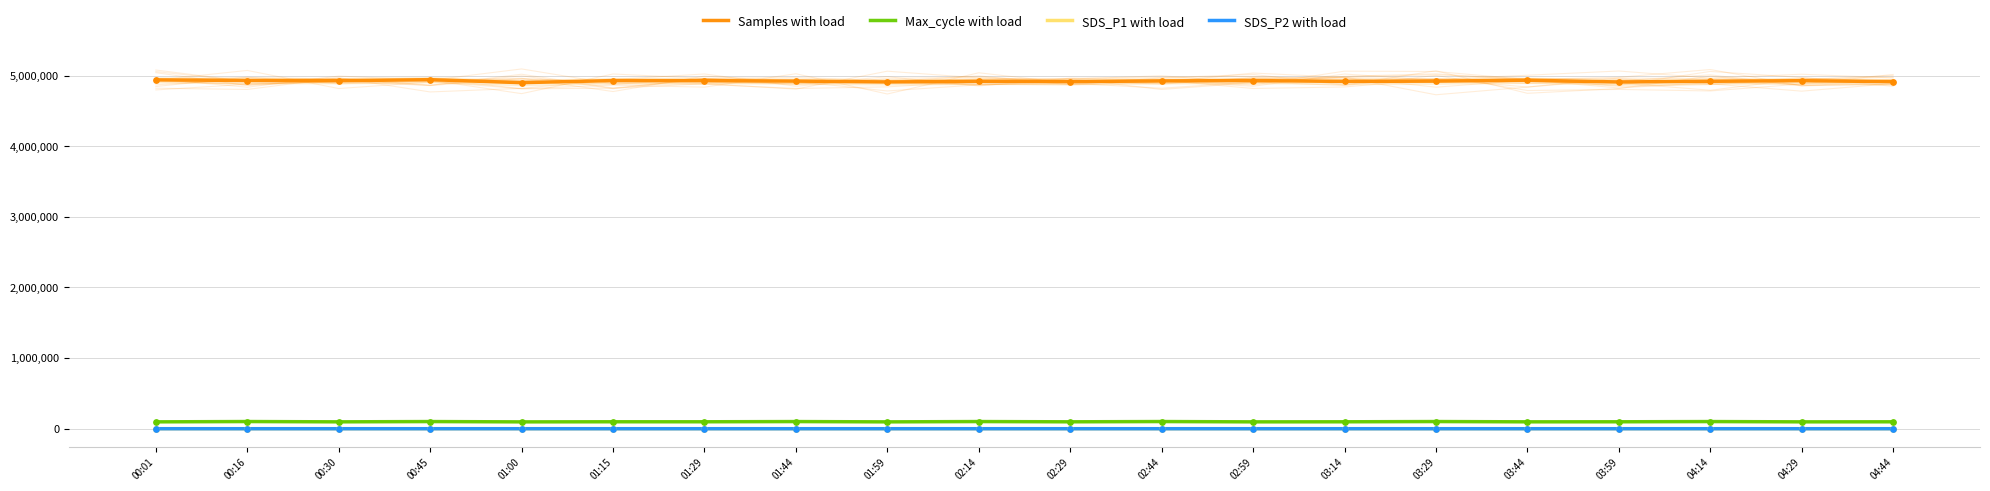

Which series reaches the maximum Y coordinate?

Samples with load